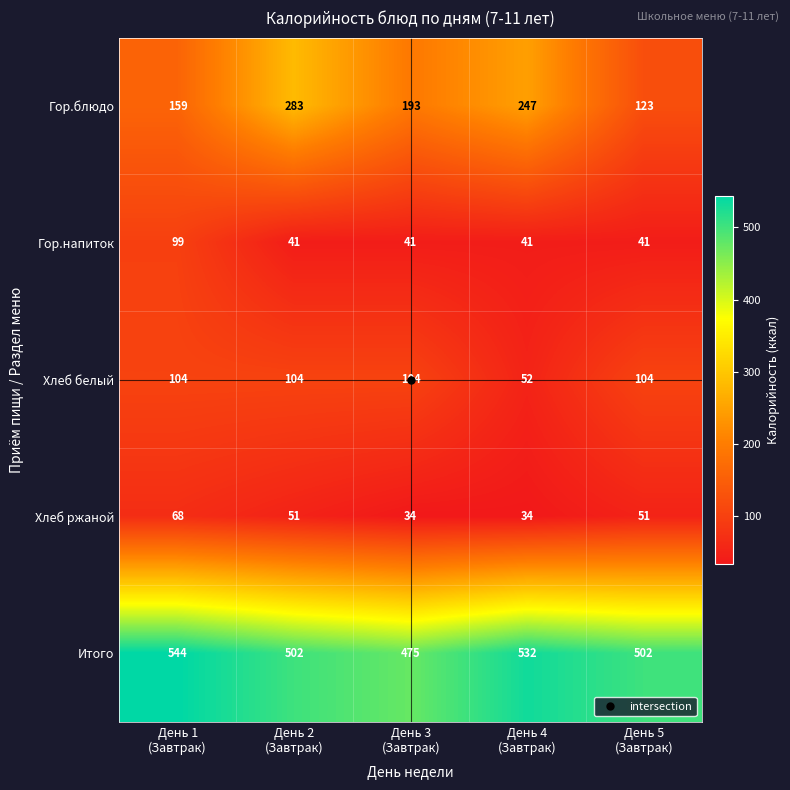

At how many categories does at least one series exceed 281?

5